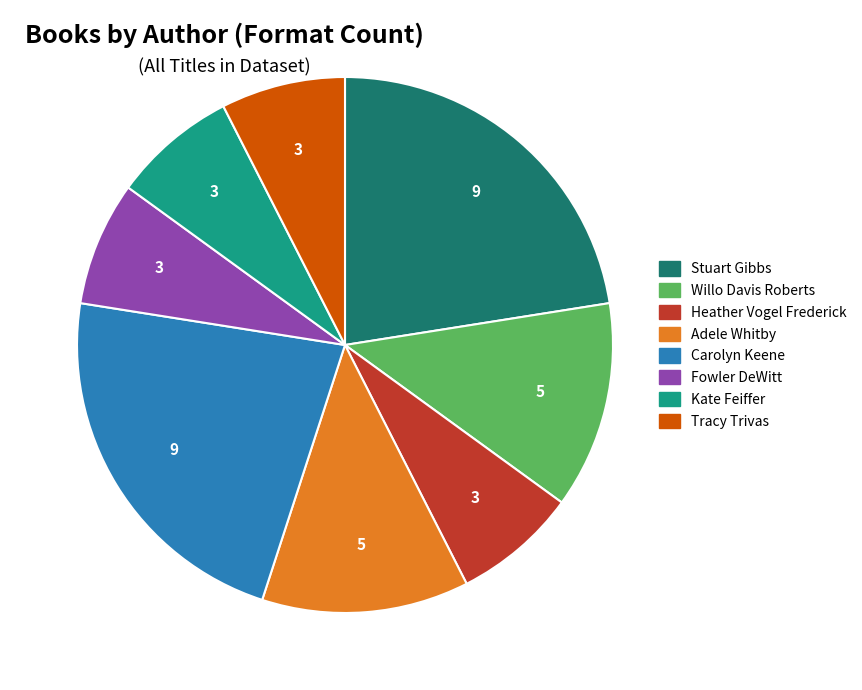

Is there a majority slice in this chart?

No